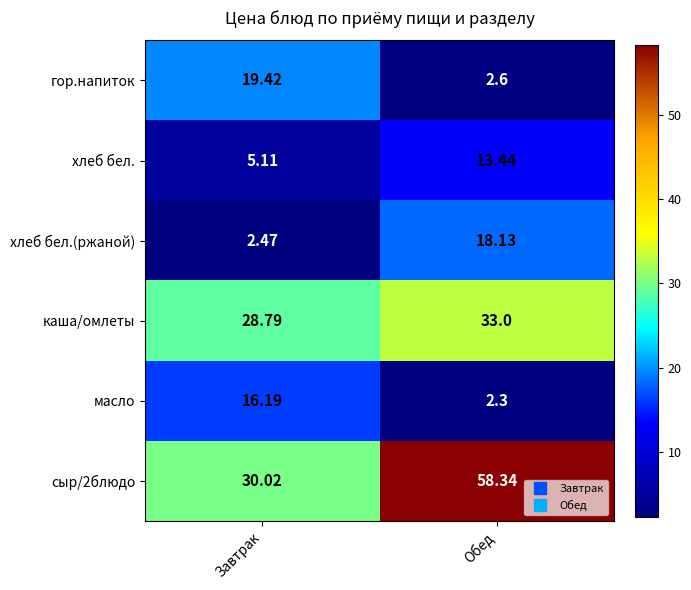

Rank the series at Завтрак from lowest to highest value.

хлеб бел.(ржаной), хлеб бел., масло, гор.напиток, каша/омлеты, сыр/2блюдо